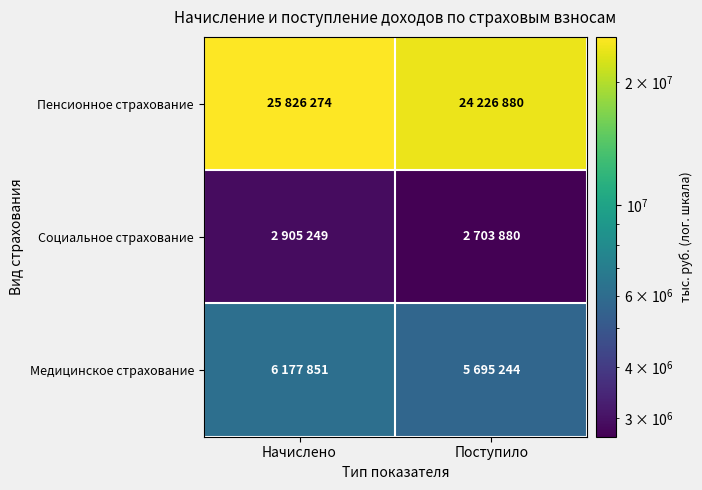

Reading left to right, extract all data points from this chart.

Пенсионное страхование: Начислено=25826274	Поступило=24226880
Социальное страхование: Начислено=2905249	Поступило=2703880
Медицинское страхование: Начислено=6177851	Поступило=5695244